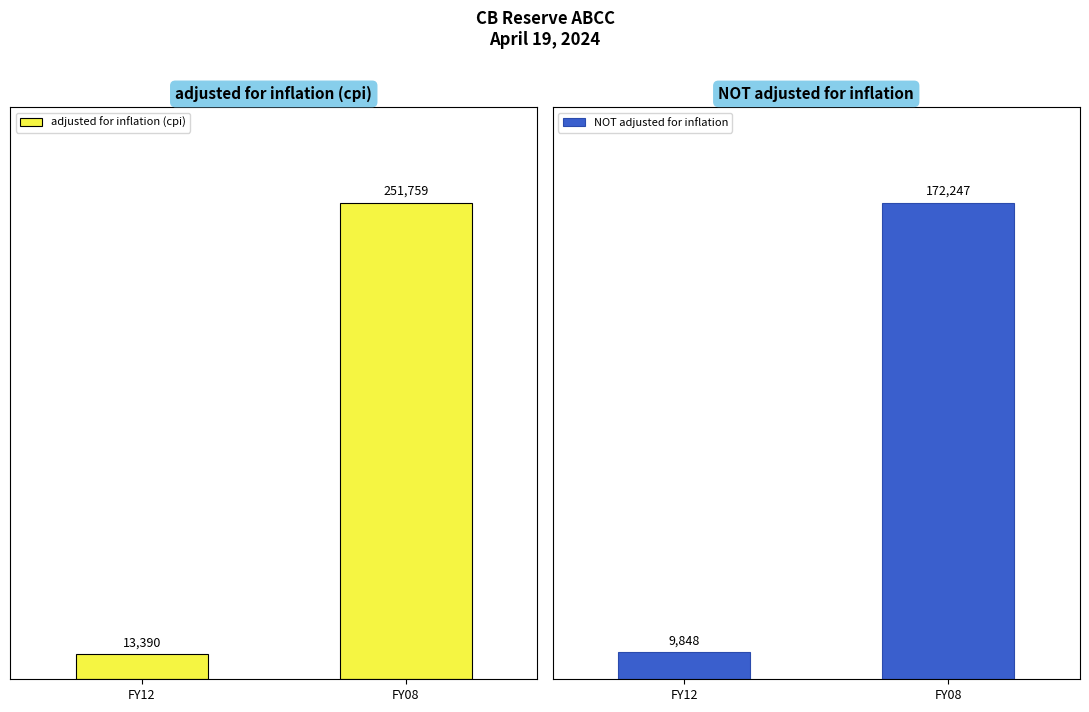

What is the value of the adjusted for inflation (cpi) bar at the 1st from the left?

13390